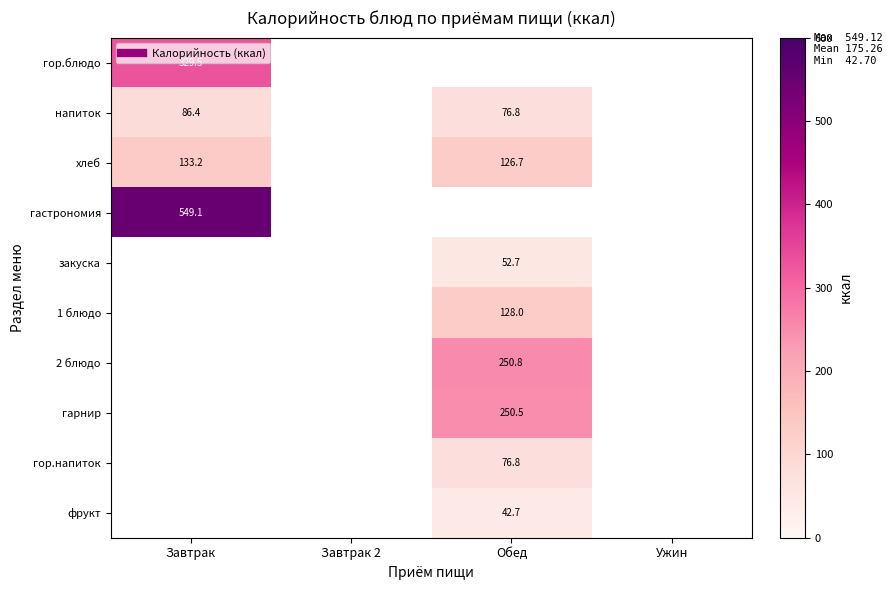

Which label corresponds to the smallest value in the chart?

Обед